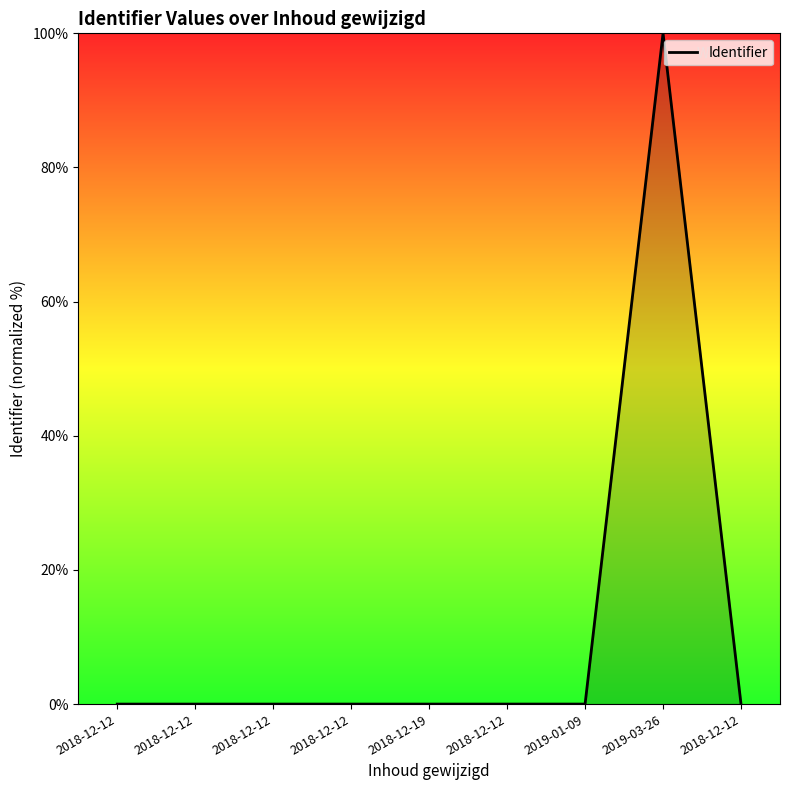

How many lines are shown in the chart?

1